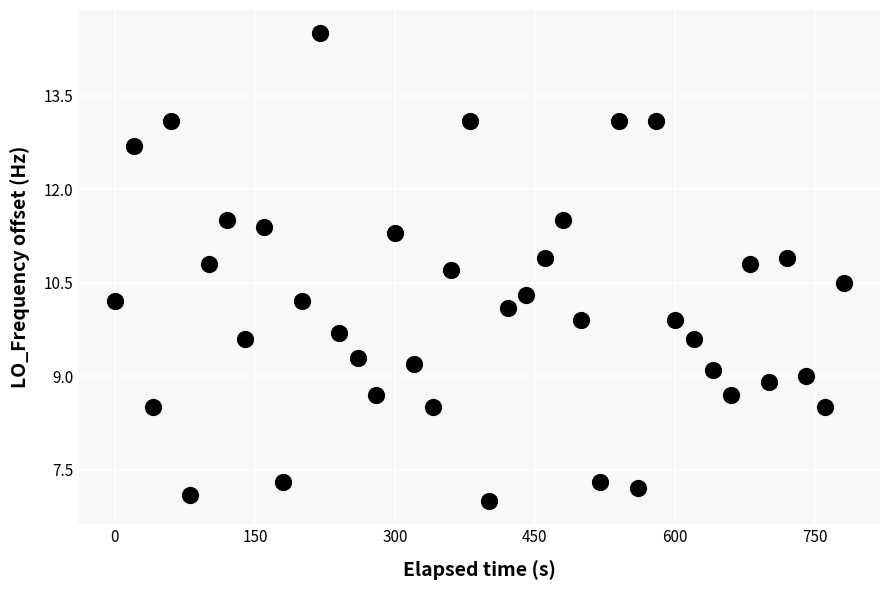

What is the range of Y values (max minus min)?

7.5